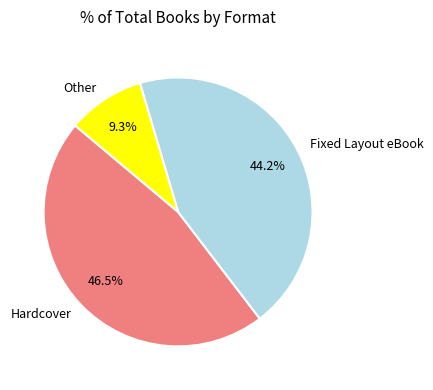

What is the smallest slice in the pie chart?

Other